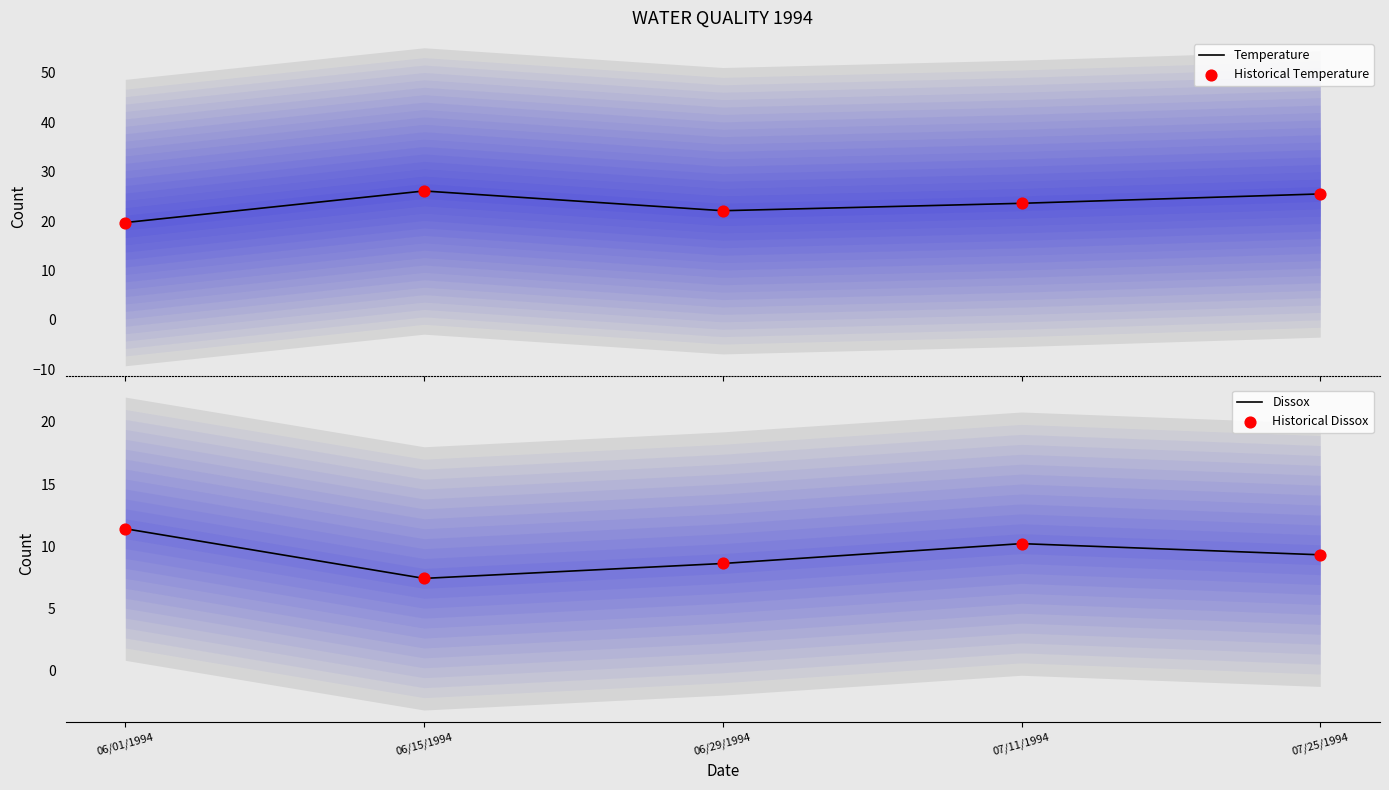

Which series has the largest Y range (max minus min)?

Temperature